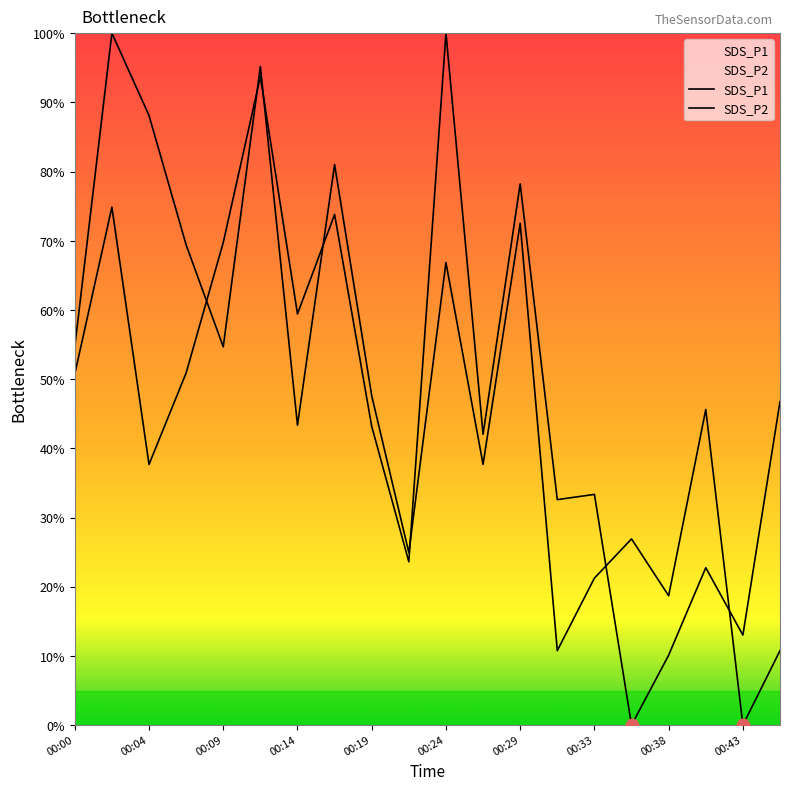

Which series has the largest Y range (max minus min)?

SDS_P1